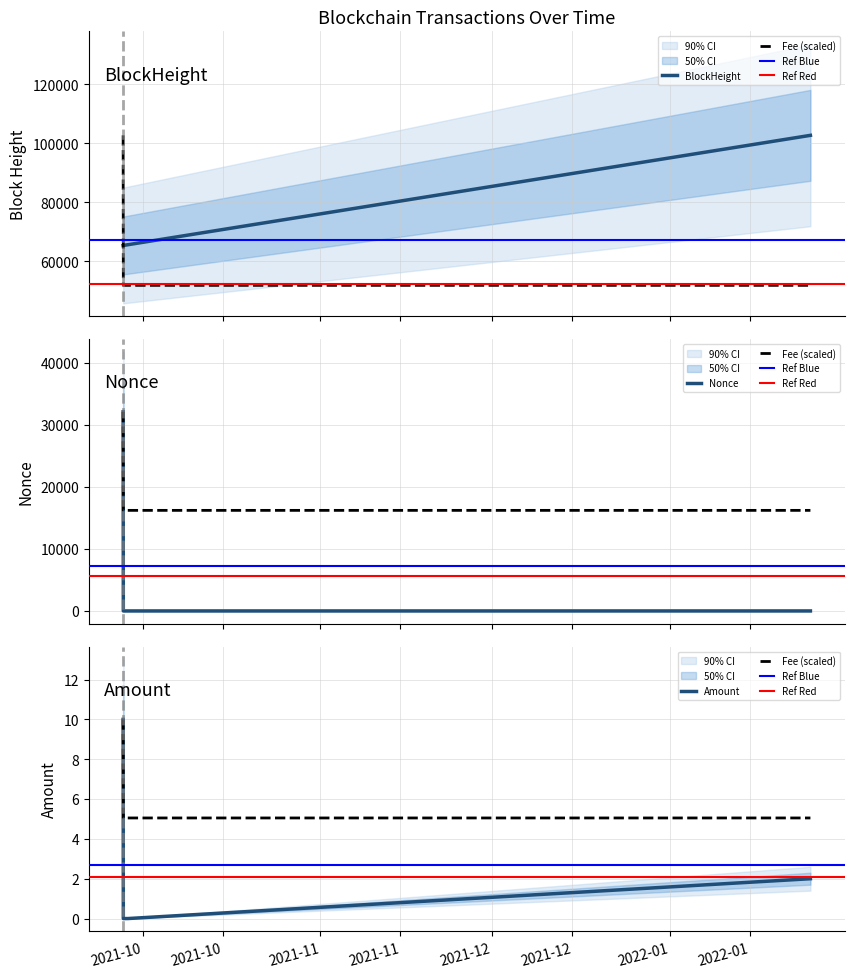

Which has a higher value, 2022-01-25 14:27:00 or 2021-09-28 09:39:15?

2022-01-25 14:27:00